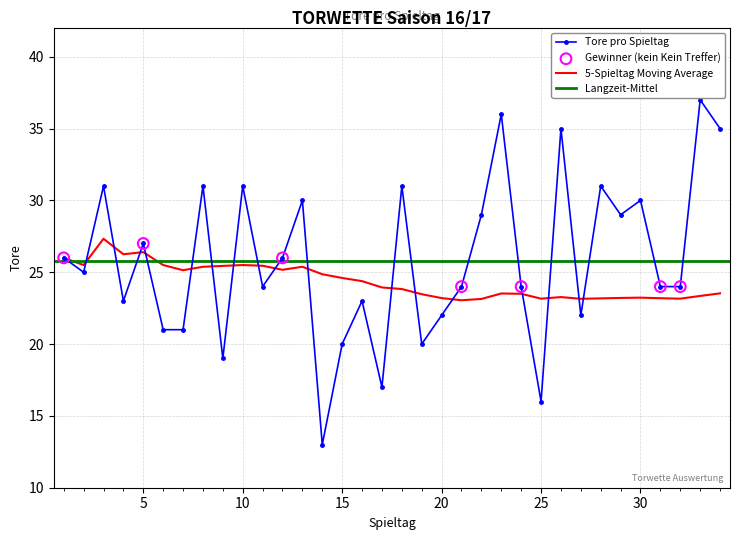

At which category is the sum across all series the highest?

33